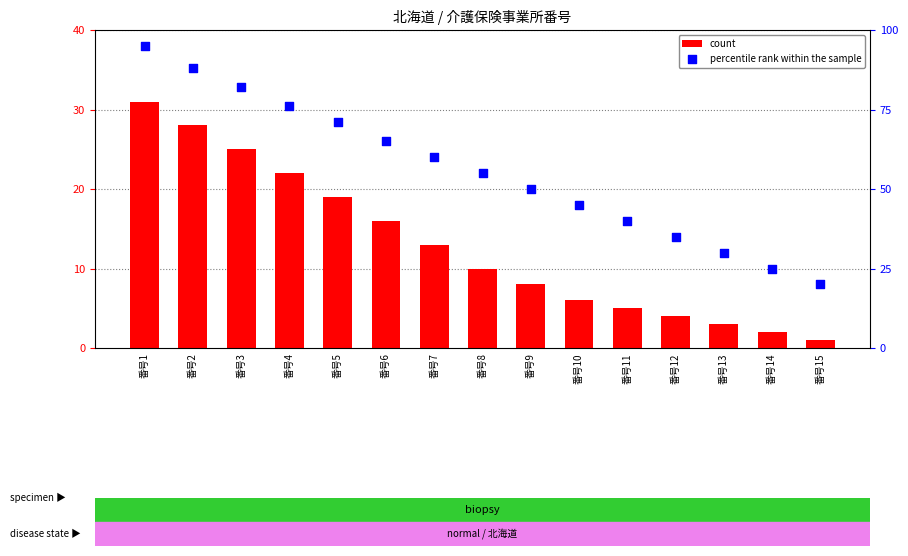

What are all the series names shown in the legend?

count, percentile rank within the sample